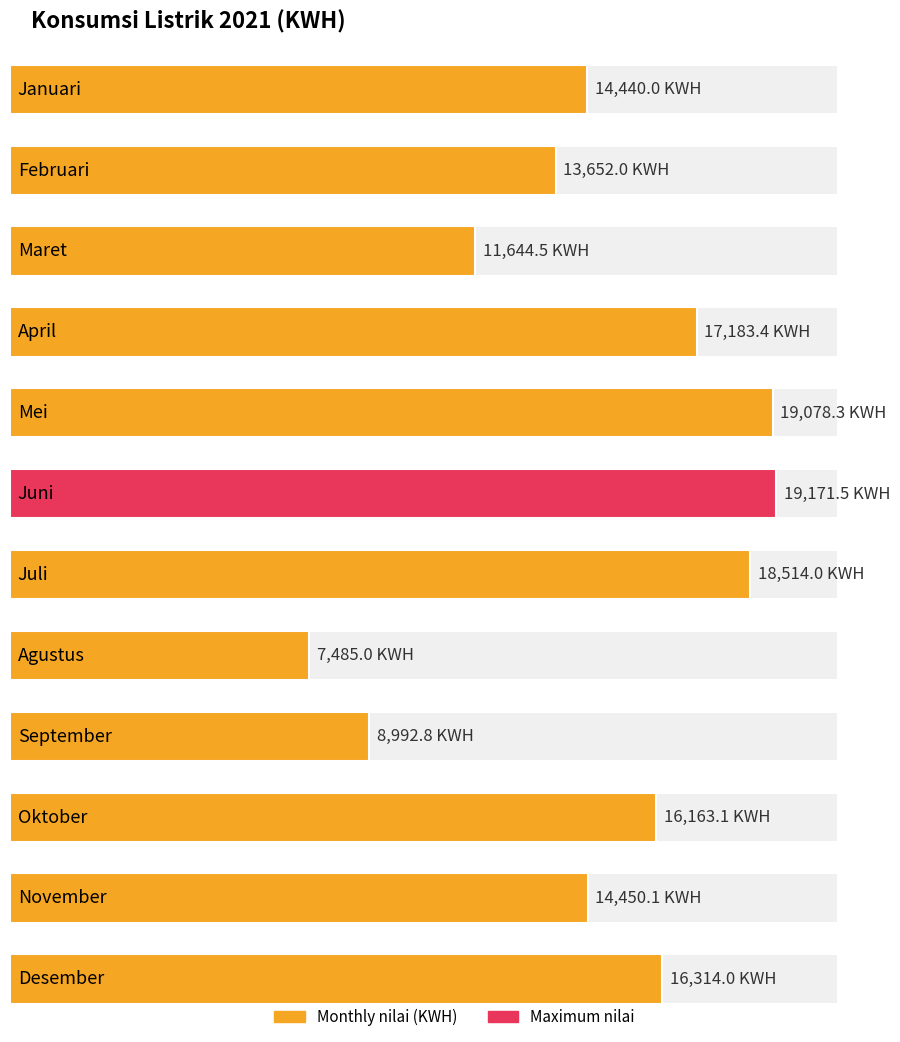

Count the number of categories in the chart.

12